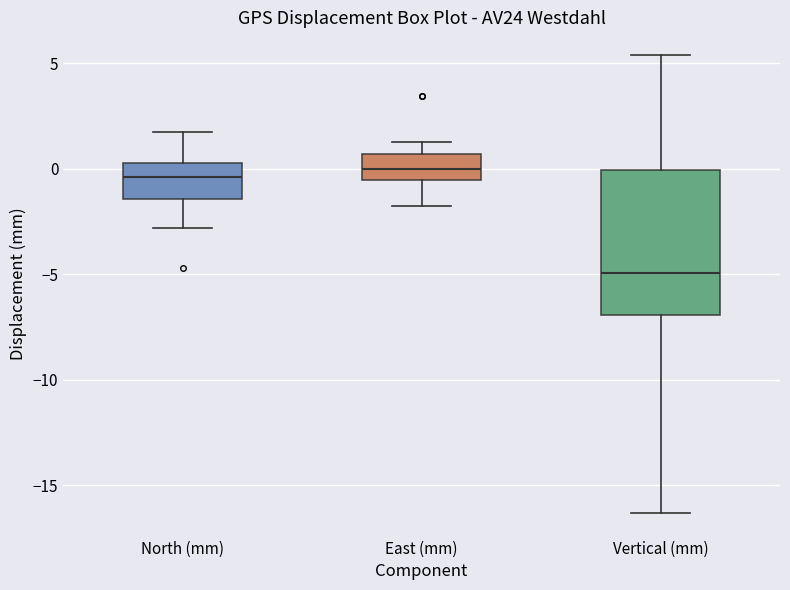

Where does the upper whisker of the box for East (mm) end on the y-axis? The values are not printed on the chart, so give them approximately, as read against the axis.

1.0